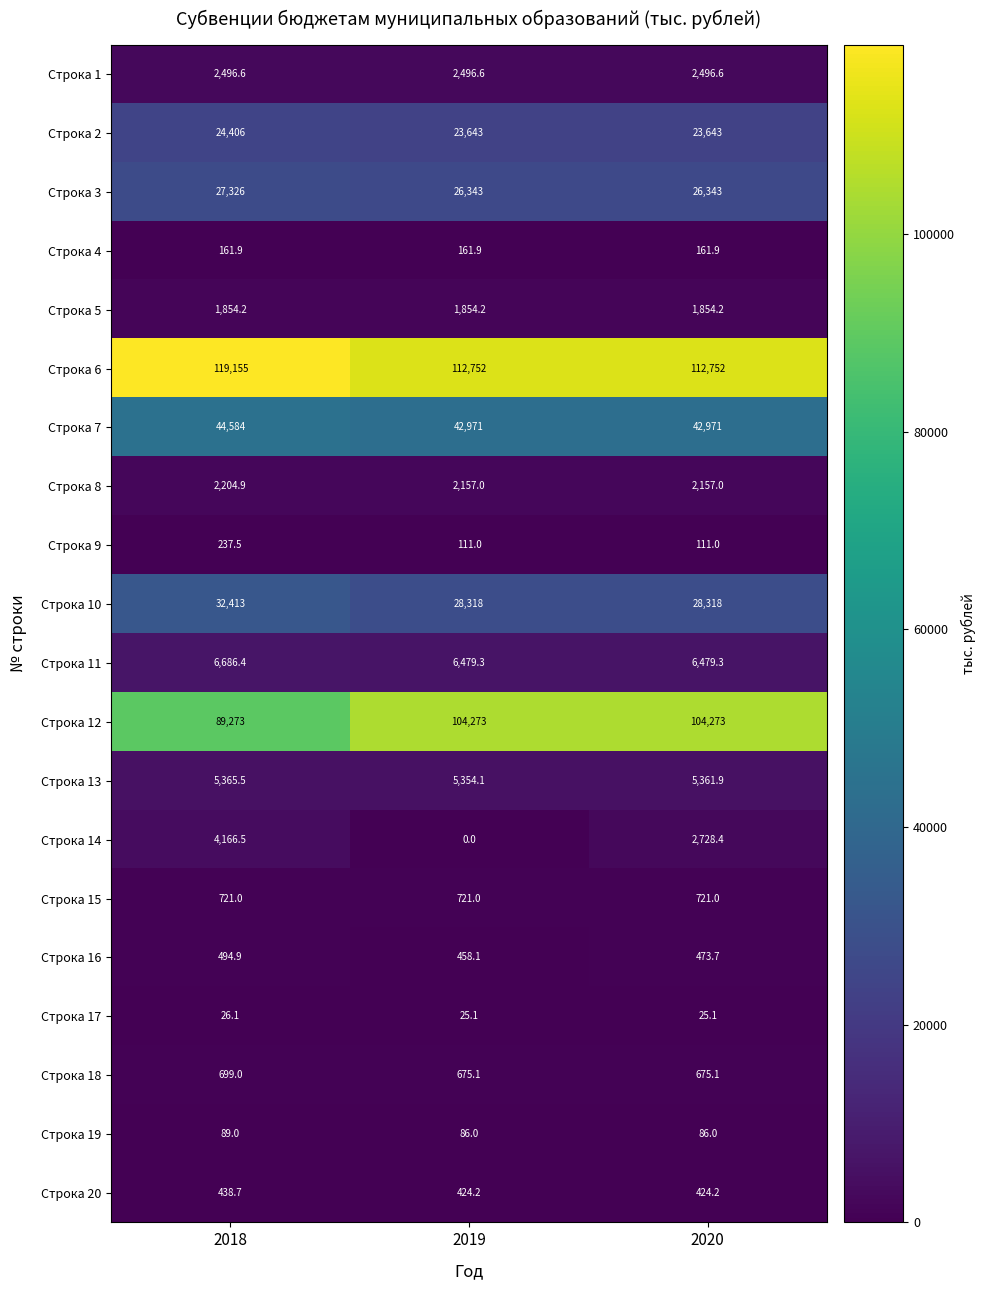

Between 2018 and 2020, which series saw the biggest shift?

Строка 12